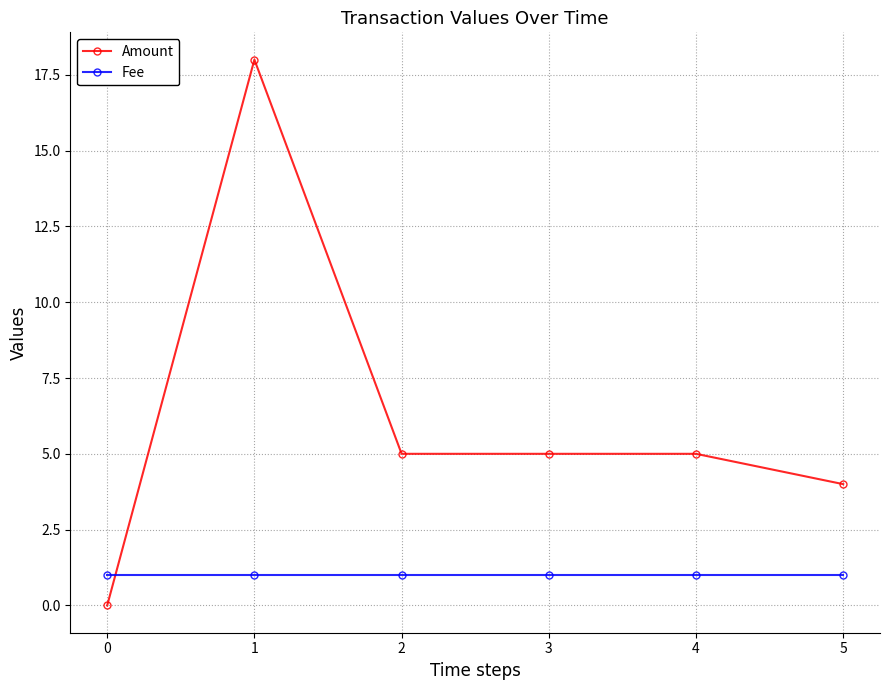

How many lines are shown in the chart?

2